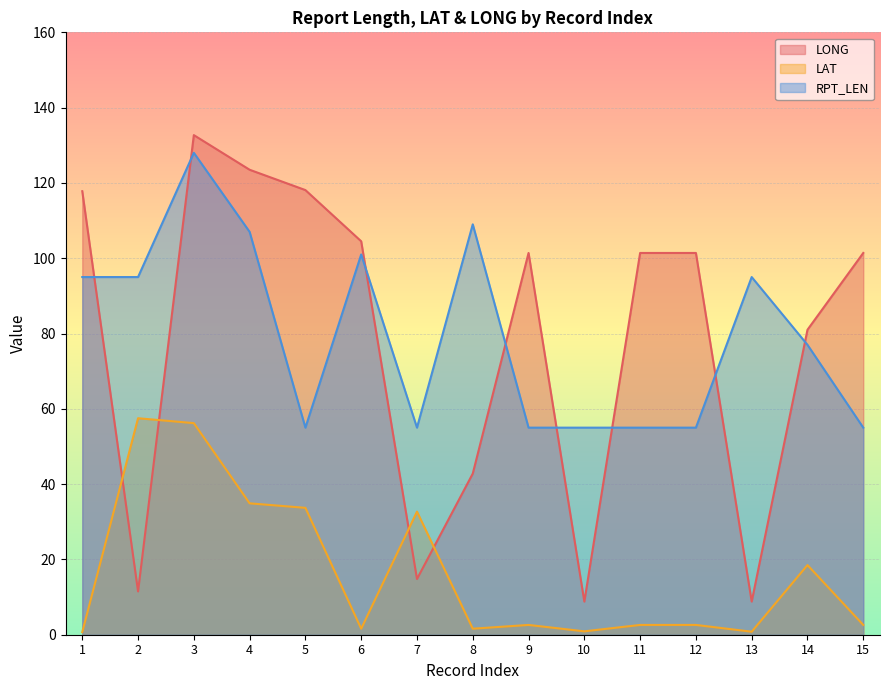

True or false: LAT has a value of 2.6 at 9.

True